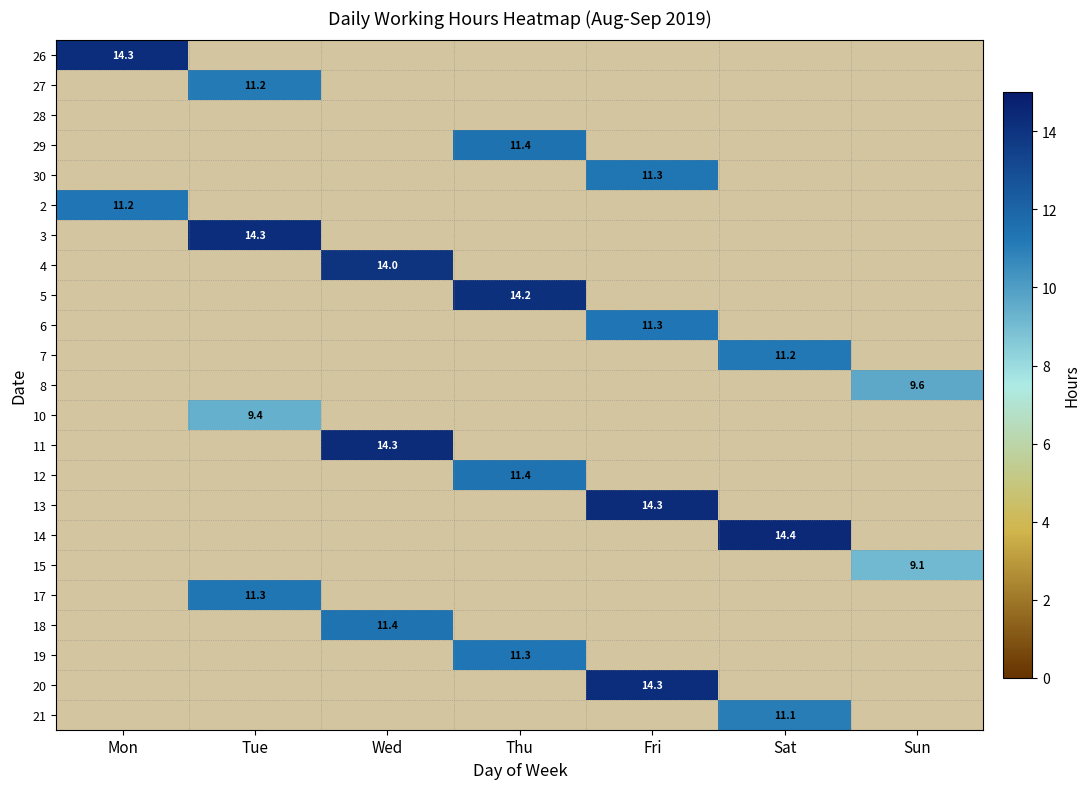

Is it true that 8 equals 9.6 at Sun?

True